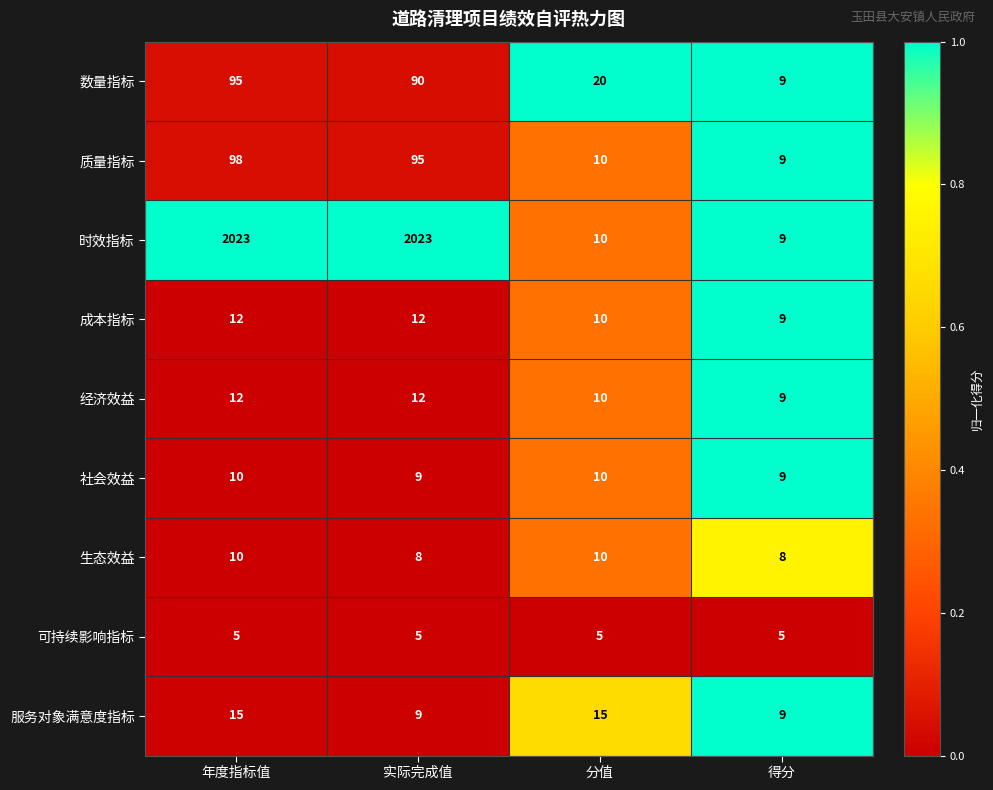

How many 成本指标 values are between 10 and 12?

3